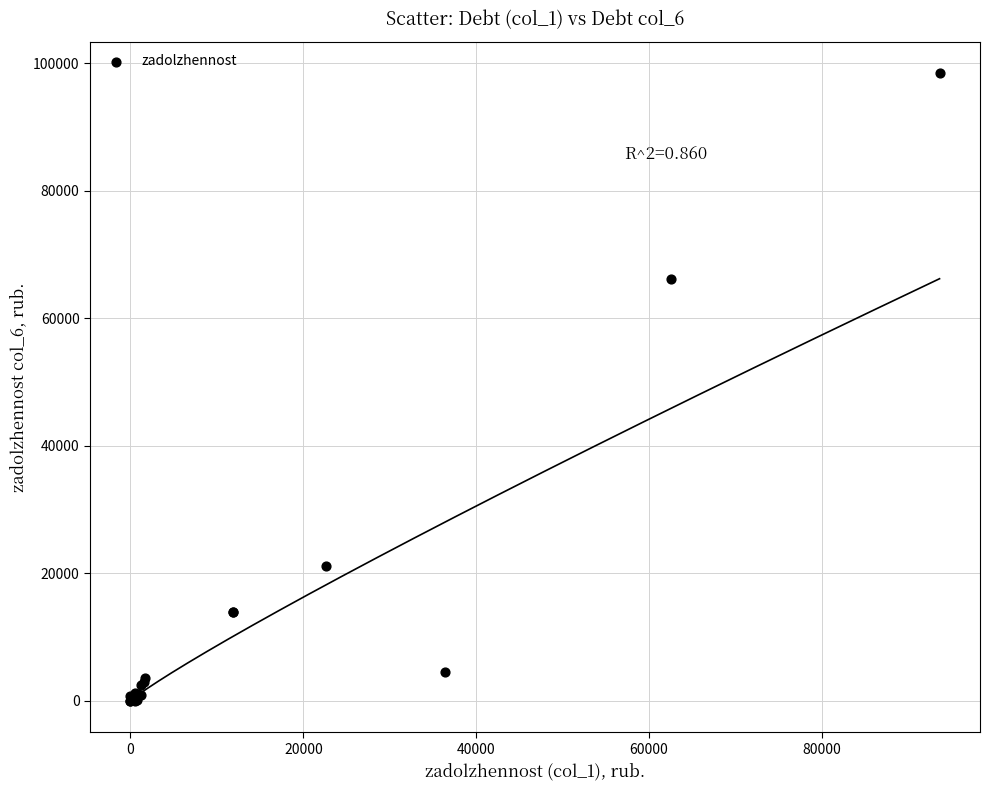

What Y value in the scatter plot is closest to 49234?

66261.6